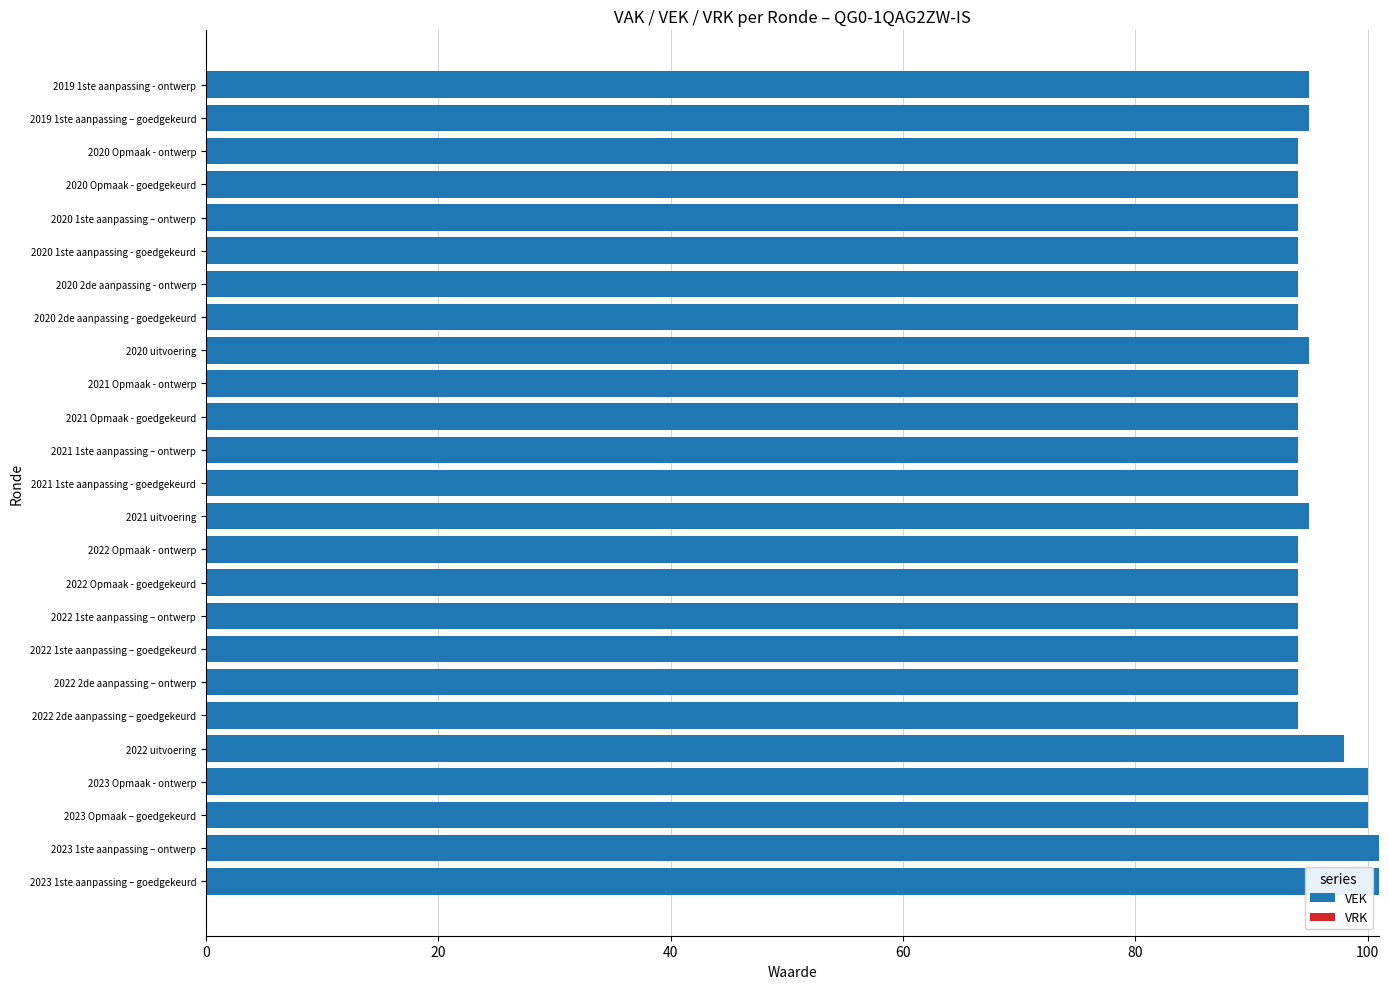

Are the bars horizontal?

Yes